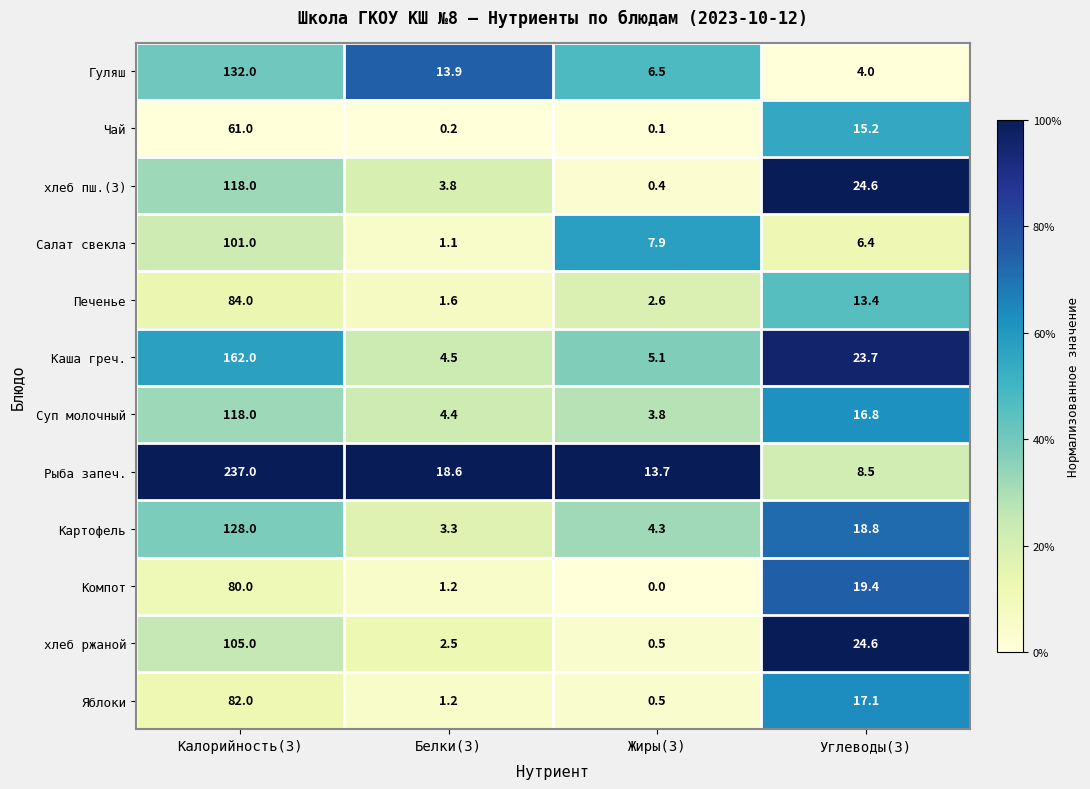

How many data points in Печенье are less than 13?

2